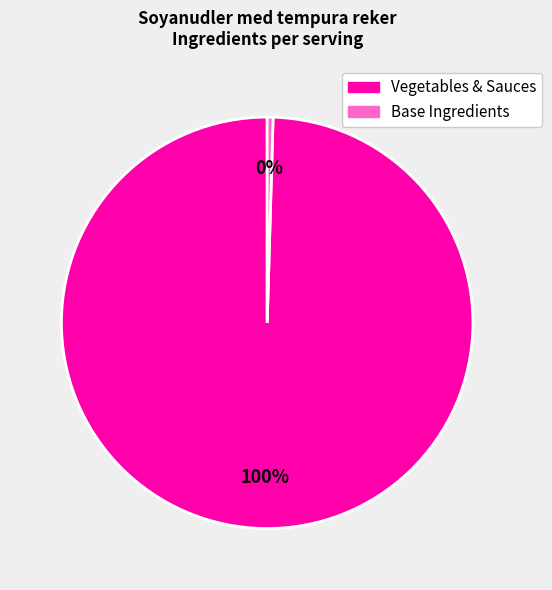

Is there a majority slice in this chart?

Yes